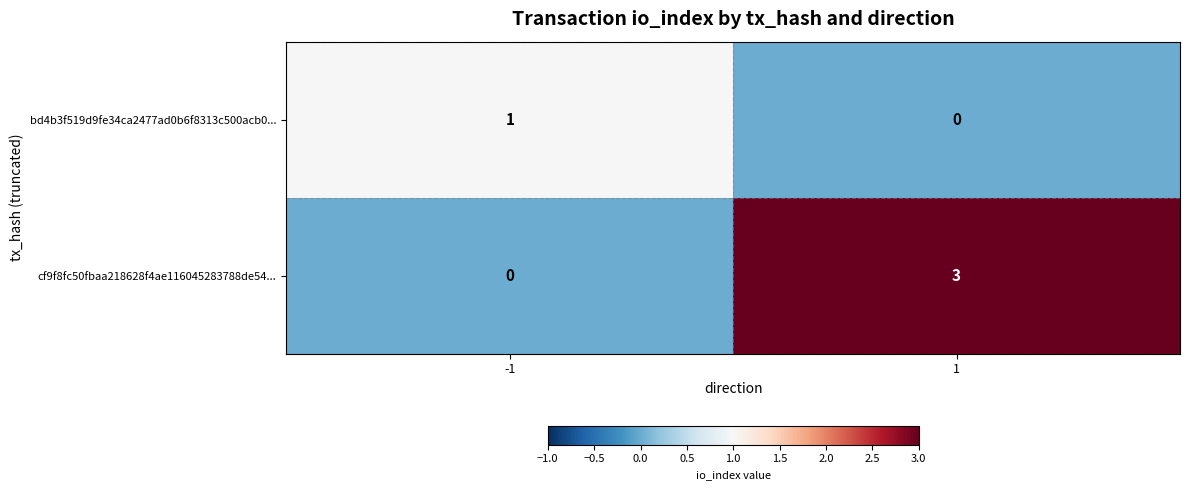

List the series in order of their peak value, highest first.

cf9f8fc50fbaa218628f4ae116045283788de54..., bd4b3f519d9fe34ca2477ad0b6f8313c500acb0...